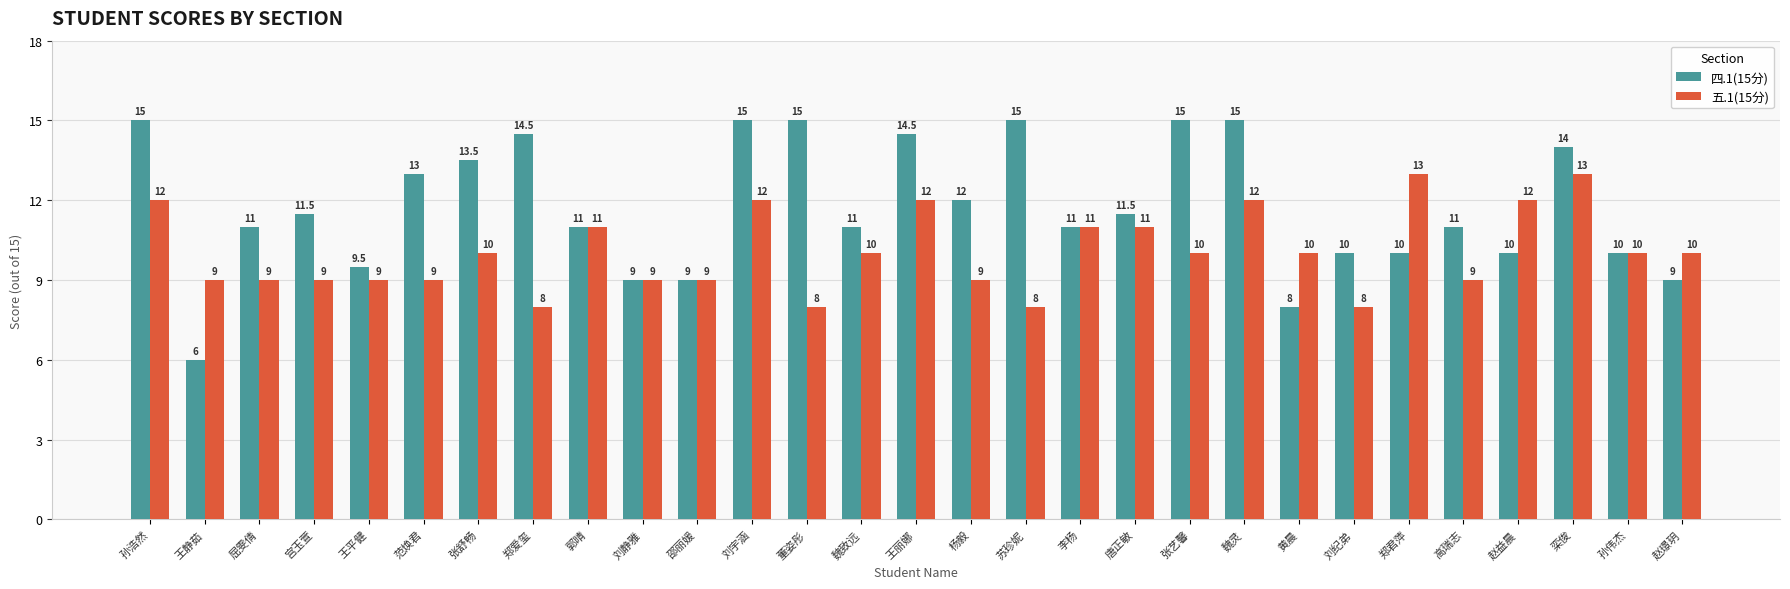

List the series in order of their peak value, lowest first.

五.1(15分), 四.1(15分)